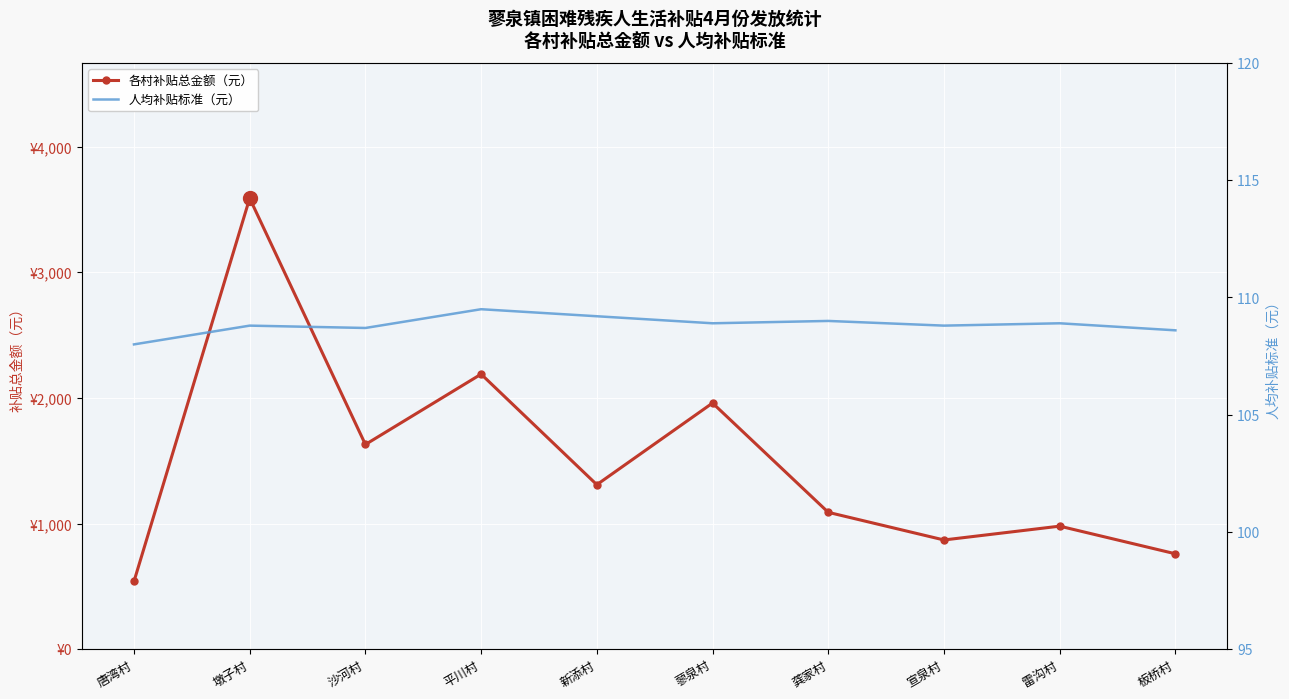

What is the label of the 10th point from the right?

唐湾村